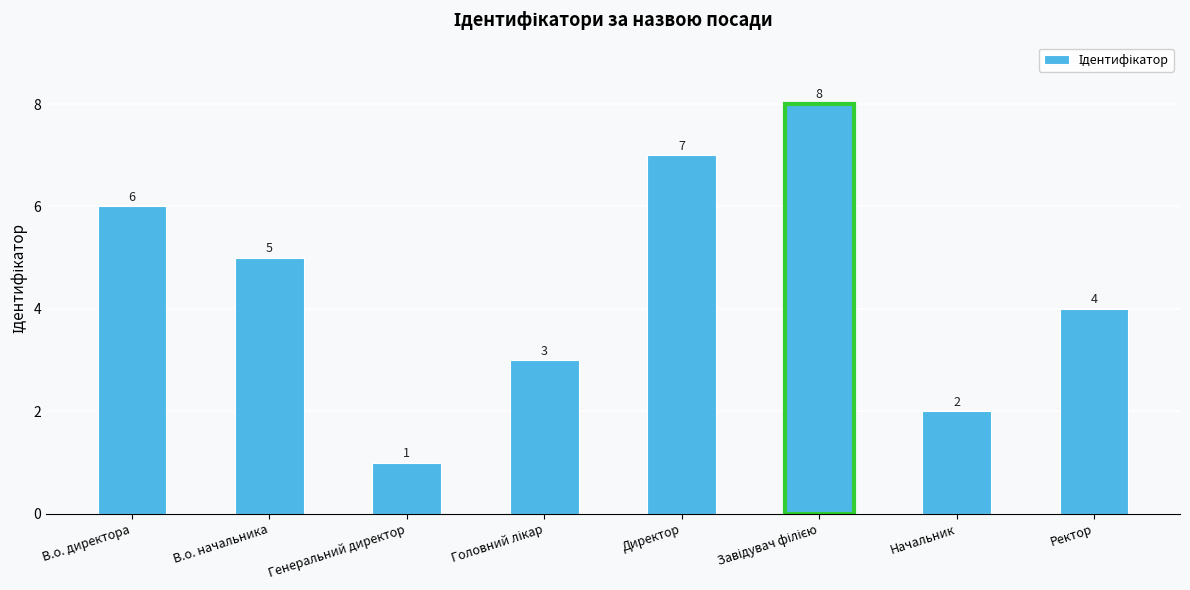

What is the approximate value at Ректор?

4